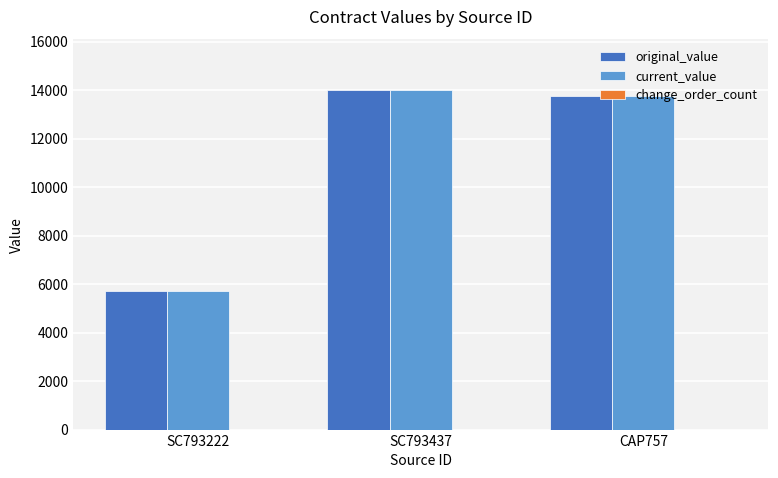

What is the value of the original_value bar at the 1st from the left?

5700